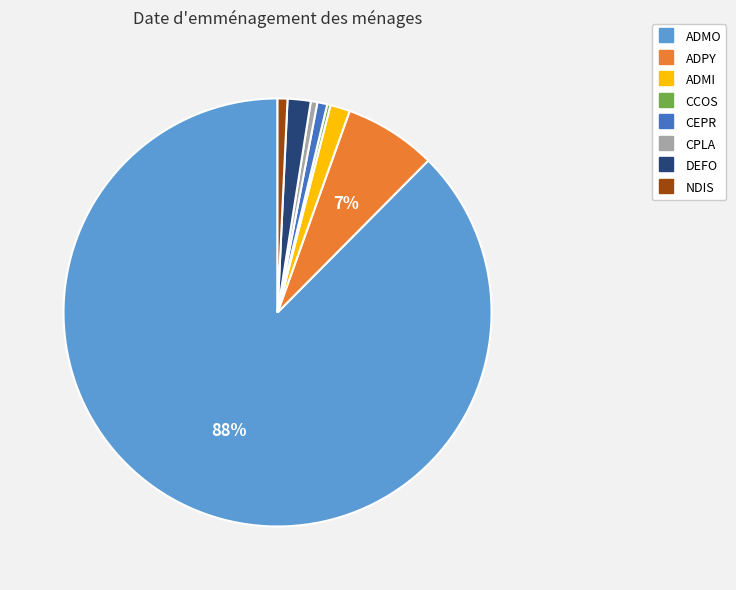

To the nearest percent, what is the average slice percentage?

12%